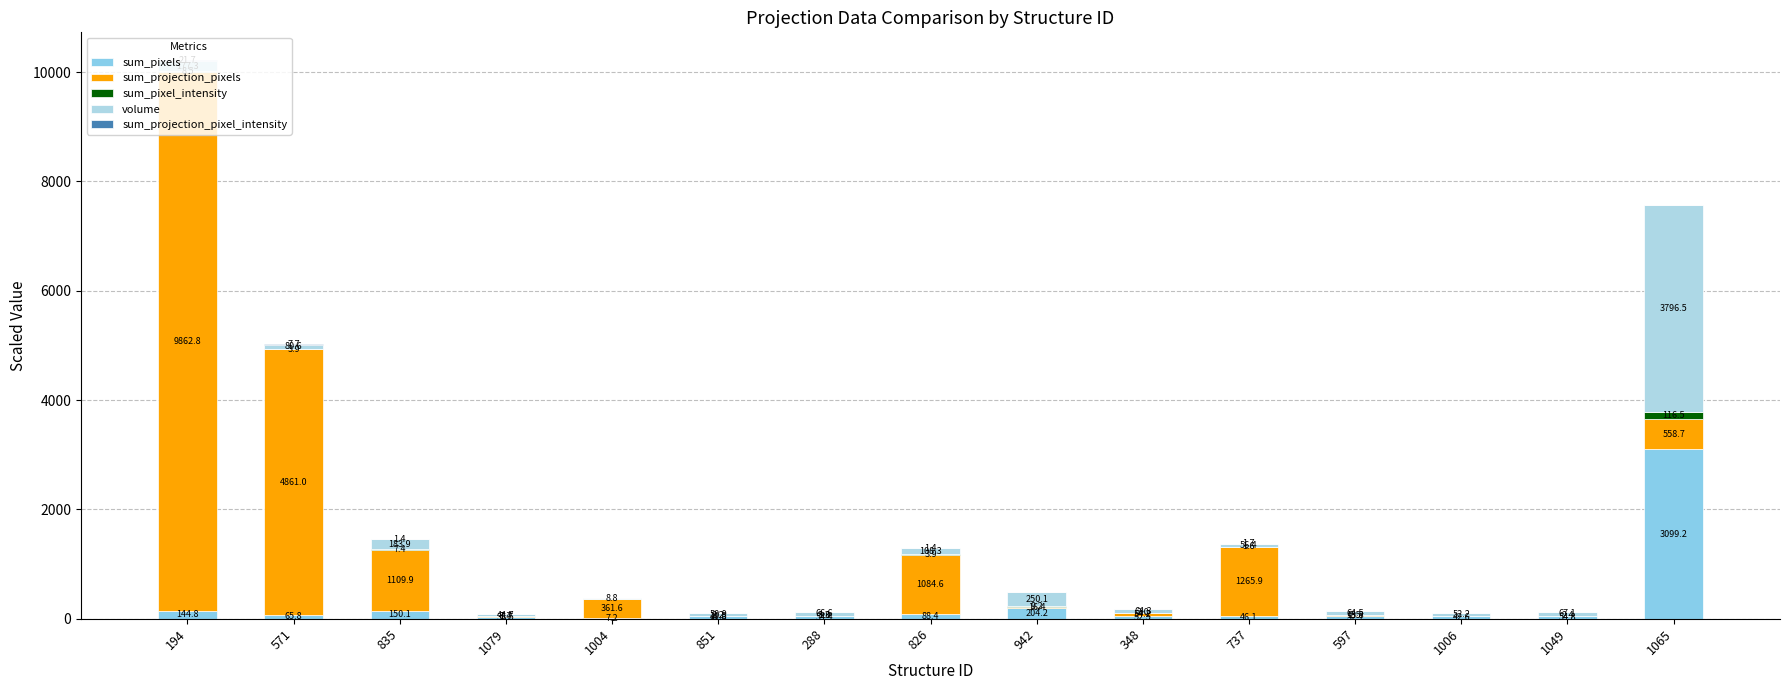

Count the number of data series in this chart.

5